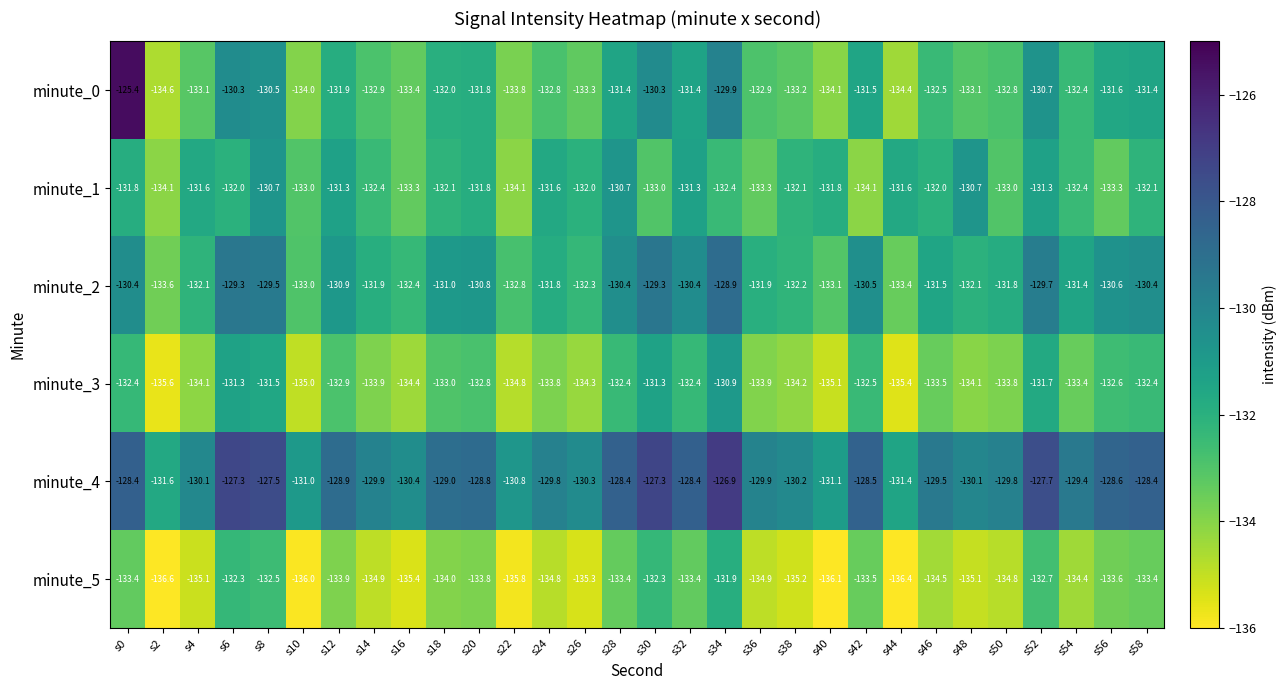

List the series in order of their peak value, highest first.

minute_0, minute_4, minute_2, minute_1, minute_3, minute_5